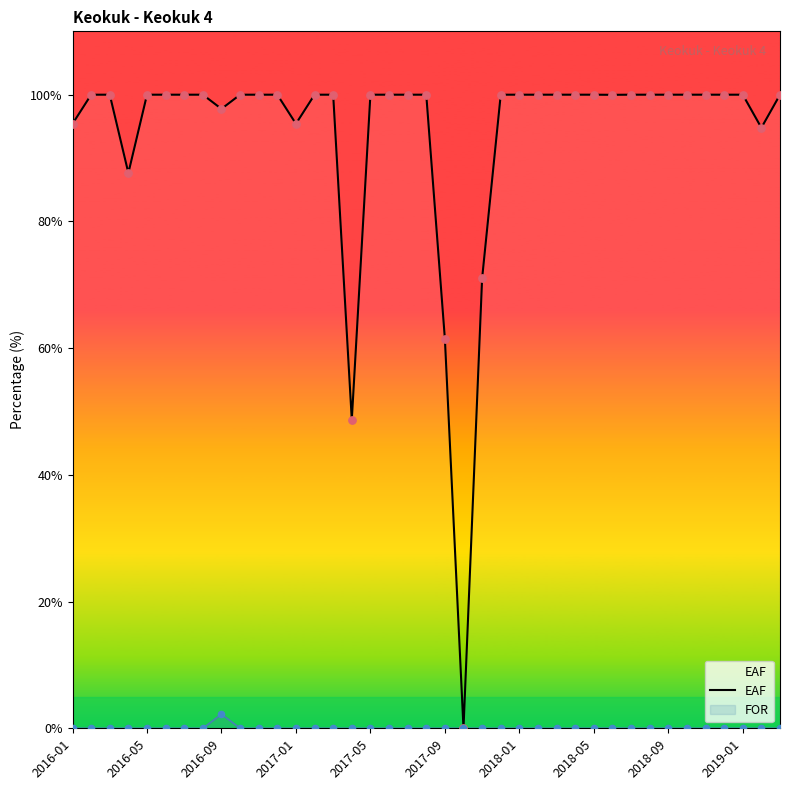

Approximately how many times larger is the value at 10 compared to 35?

1.0